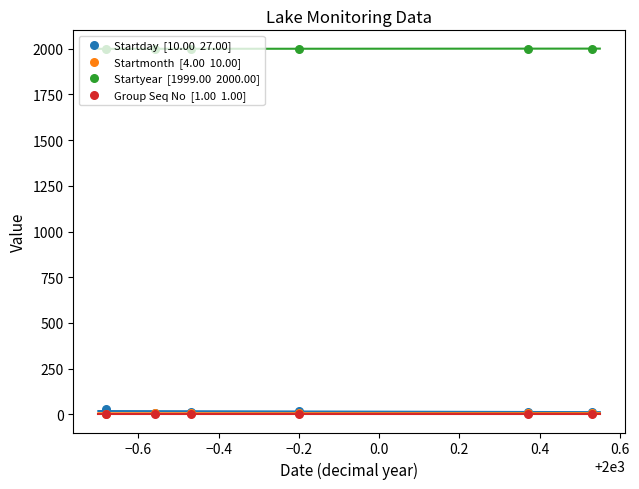

At how many categories does at least one series exceed 1489?

6